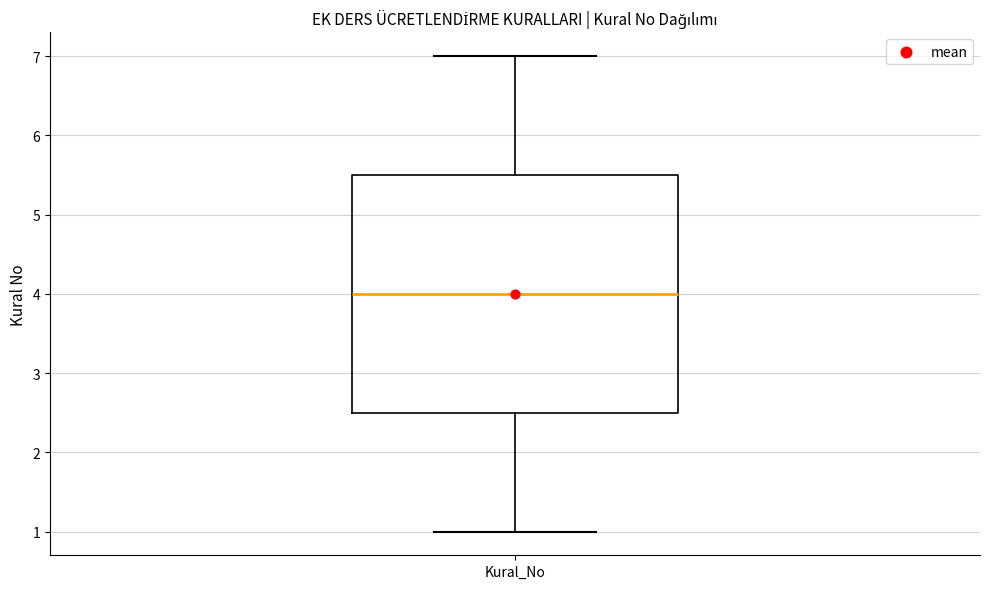

Where does the median line of the box for Kural_No sit on the y-axis? The values are not printed on the chart, so give them approximately, as read against the axis.

4.0